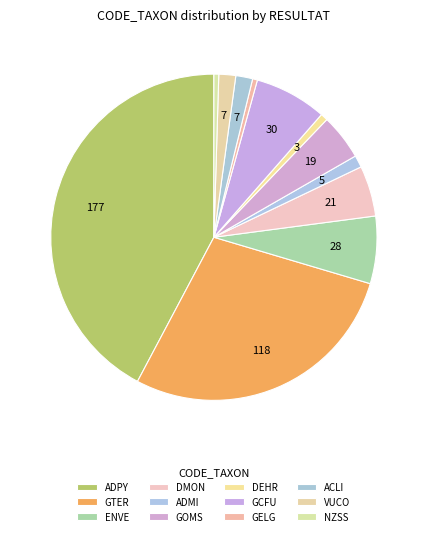

Between ADPY and GTER, which is larger?

ADPY